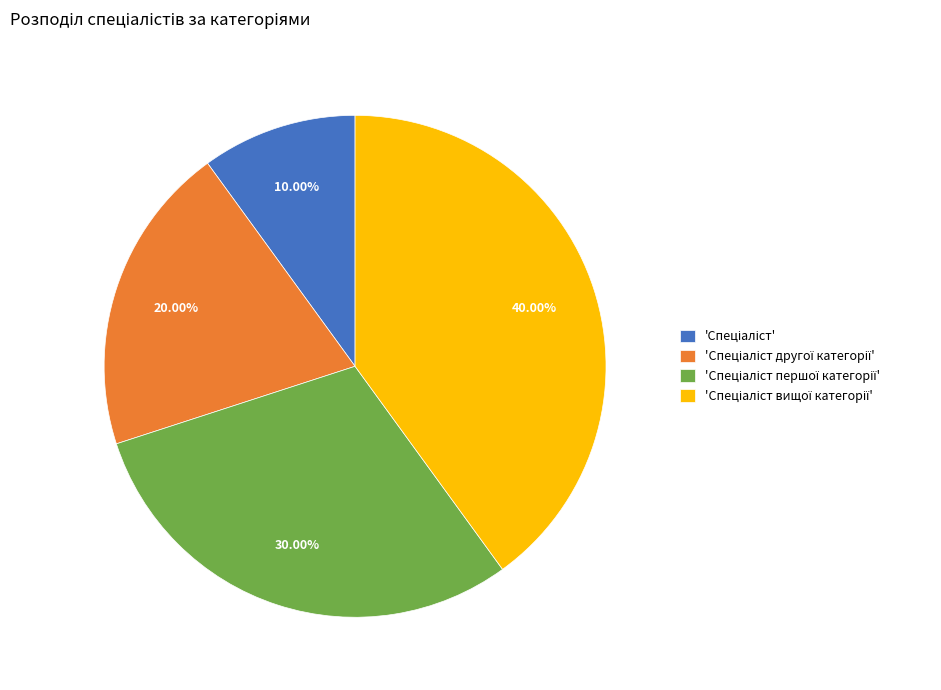

Is there a majority slice in this chart?

No